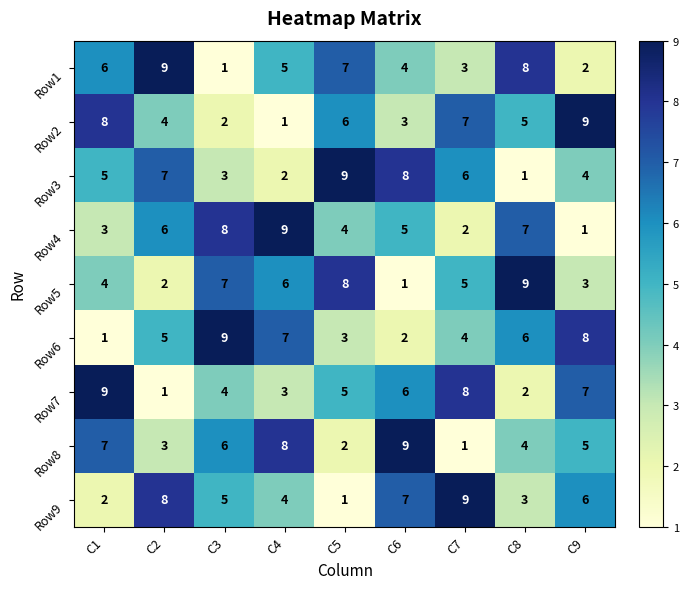

The value of Row7 at C5 is 5. True or false?

True